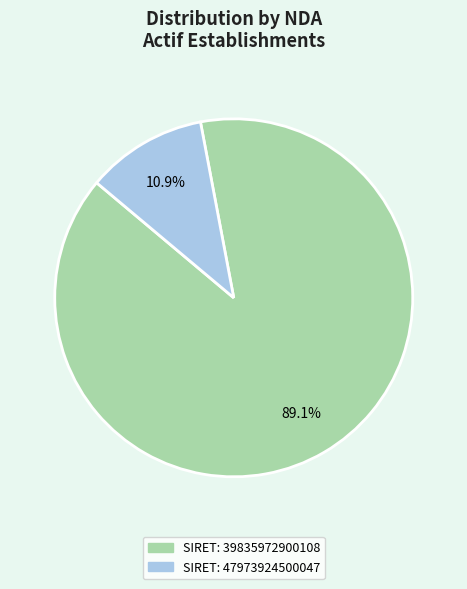

Does any single category account for the majority?

Yes